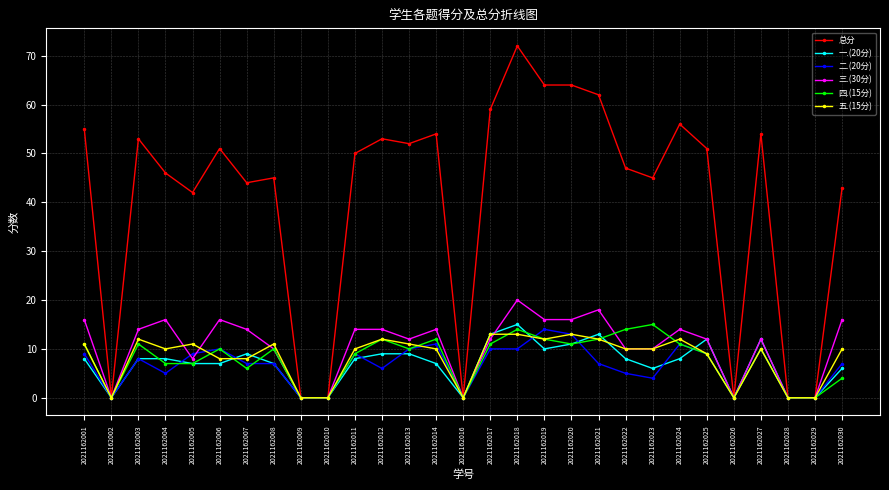

True or false: 四.(15分) and 一.(20分) cross at least once.

True